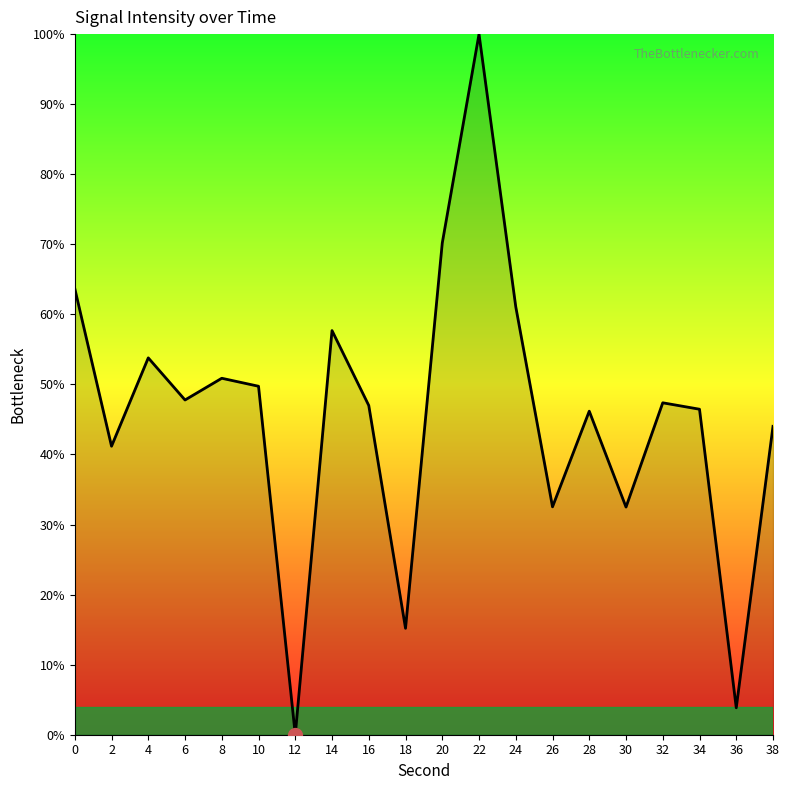

What is the difference between the maximum and minimum values?

100.0